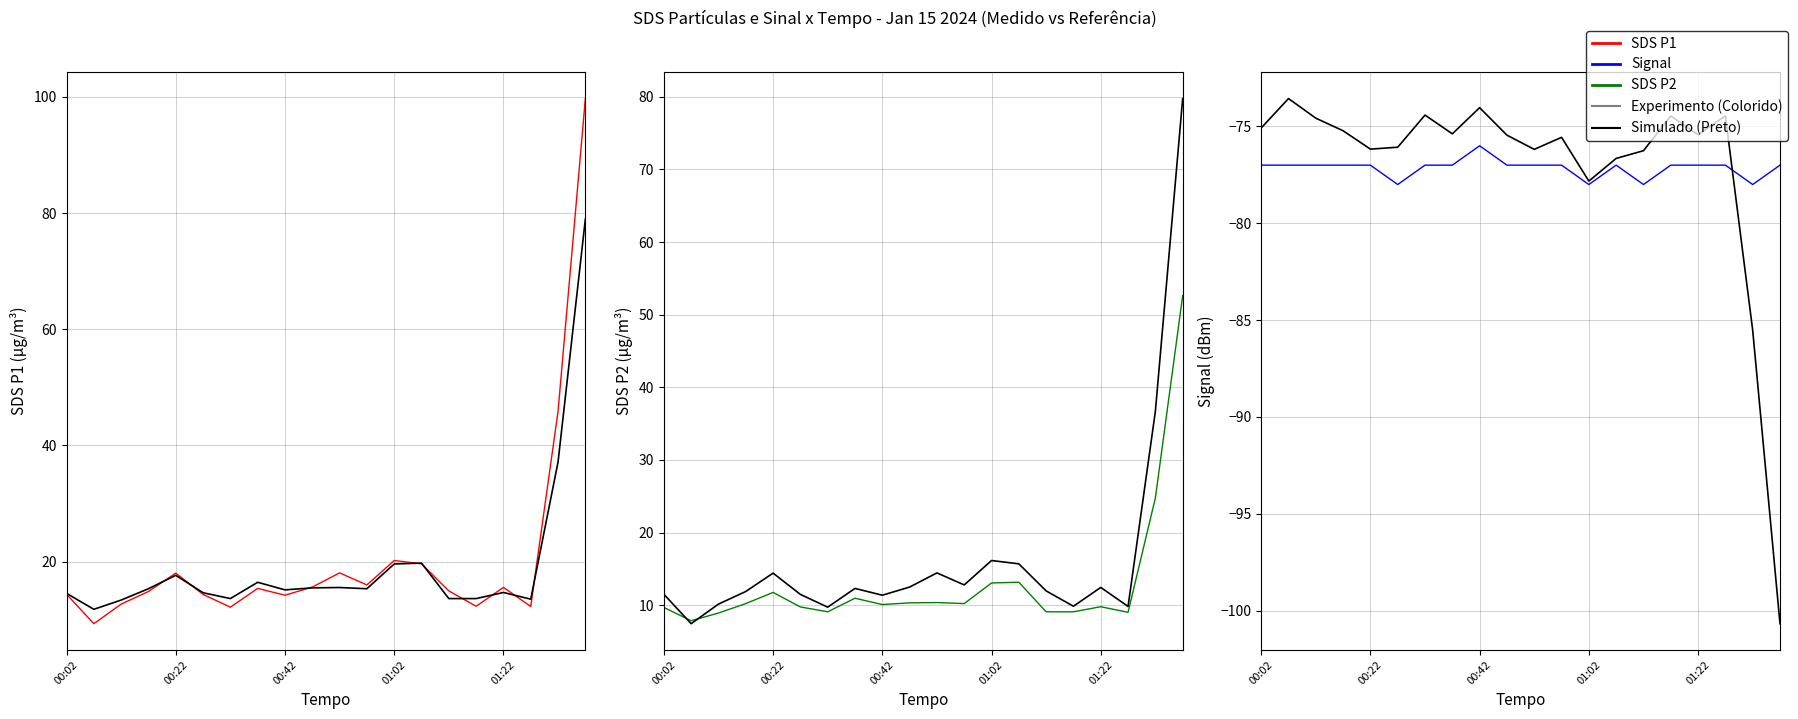

List the series in order of their peak value, highest first.

SDS_P1, SDS_P2, Reference (Preto), Signal